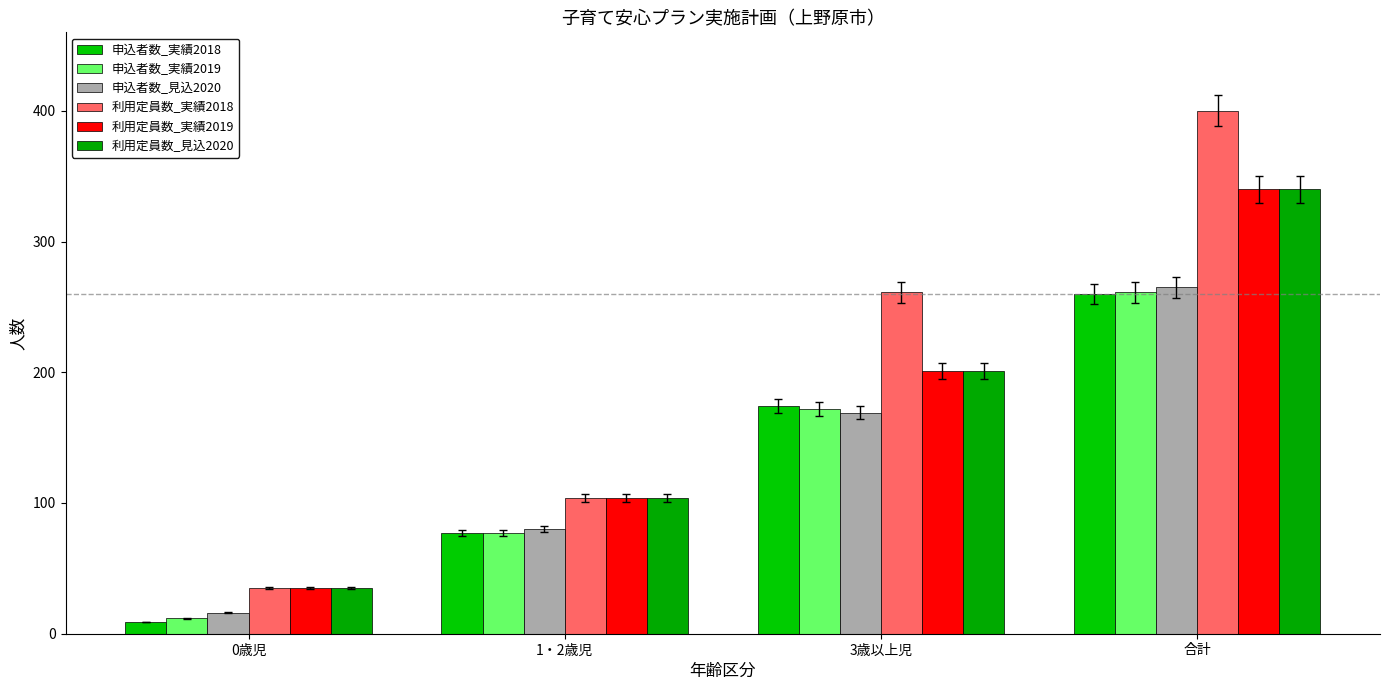

What is the label of the 1st bar from the left?

0歳児